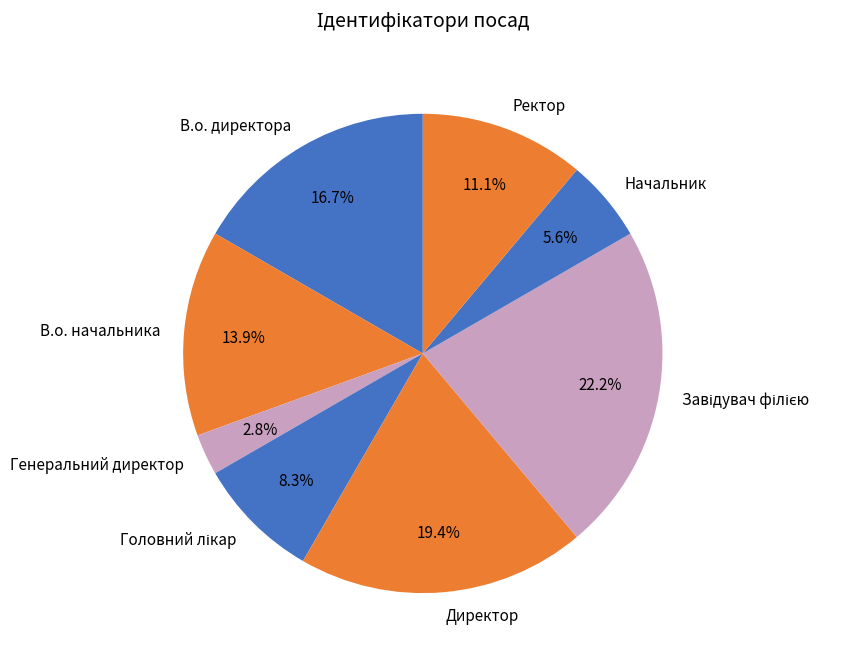

To the nearest percent, what is the average slice percentage?

12%